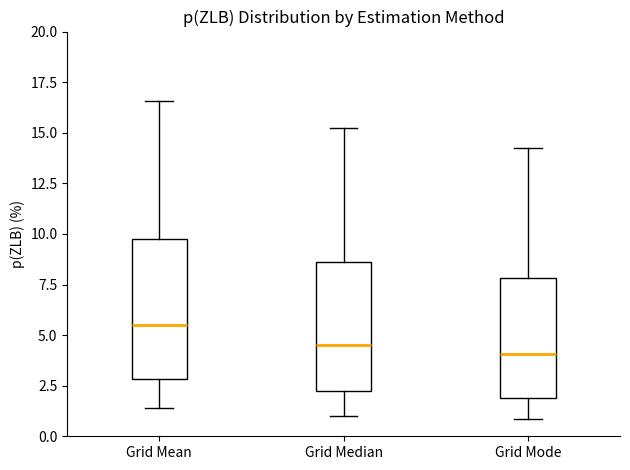

Reading left to right, read every box against the y-axis: the position of its median line, the range the box covers, and the ends of its whiskers. The values are not printed on the chart, so give them approximately, as read against the axis.

Grid Mean: median 5.5, box 3.0 to 10.0, whiskers 1.5 to 16.5
Grid Median: median 4.5, box 2.0 to 8.5, whiskers 1.0 to 15.0
Grid Mode: median 4.0, box 2.0 to 8.0, whiskers 1.0 to 14.0